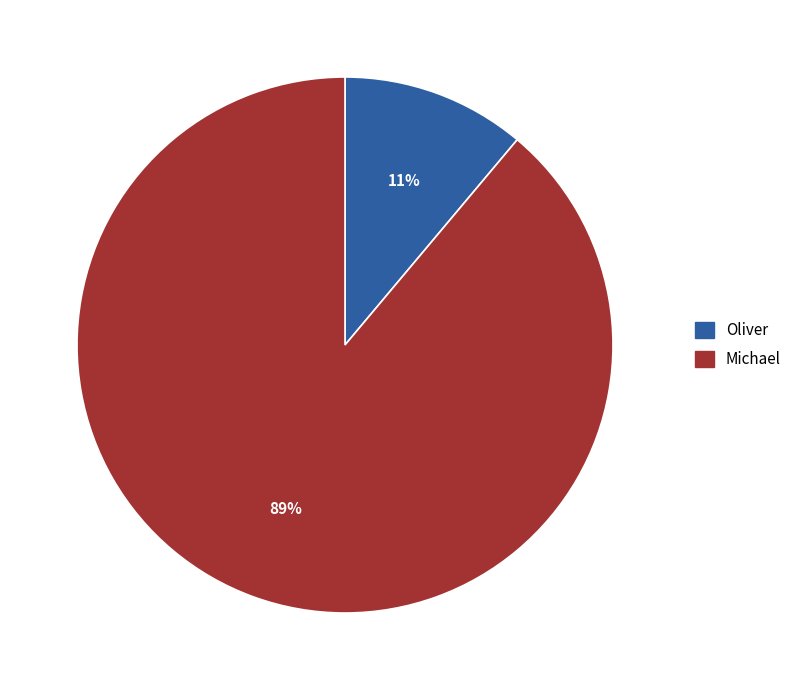

Which slice represents more than half of the pie?

Michael